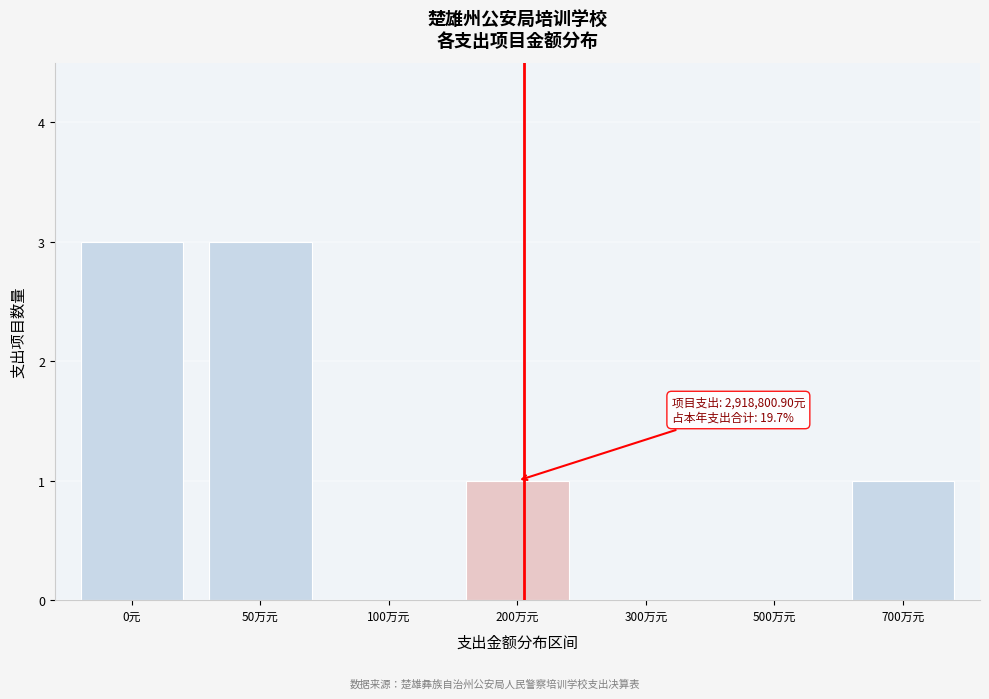

Reading left to right, list all the values displayed in this chart.

0元=3	50万元=3	100万元=0	200万元=1	300万元=0	500万元=0	700万元=1